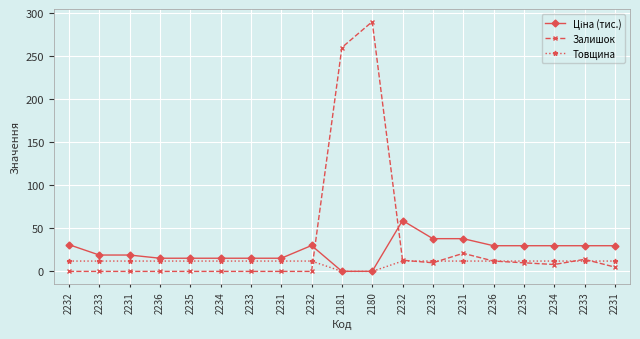

What is the total value across all series at 2233?

31.0